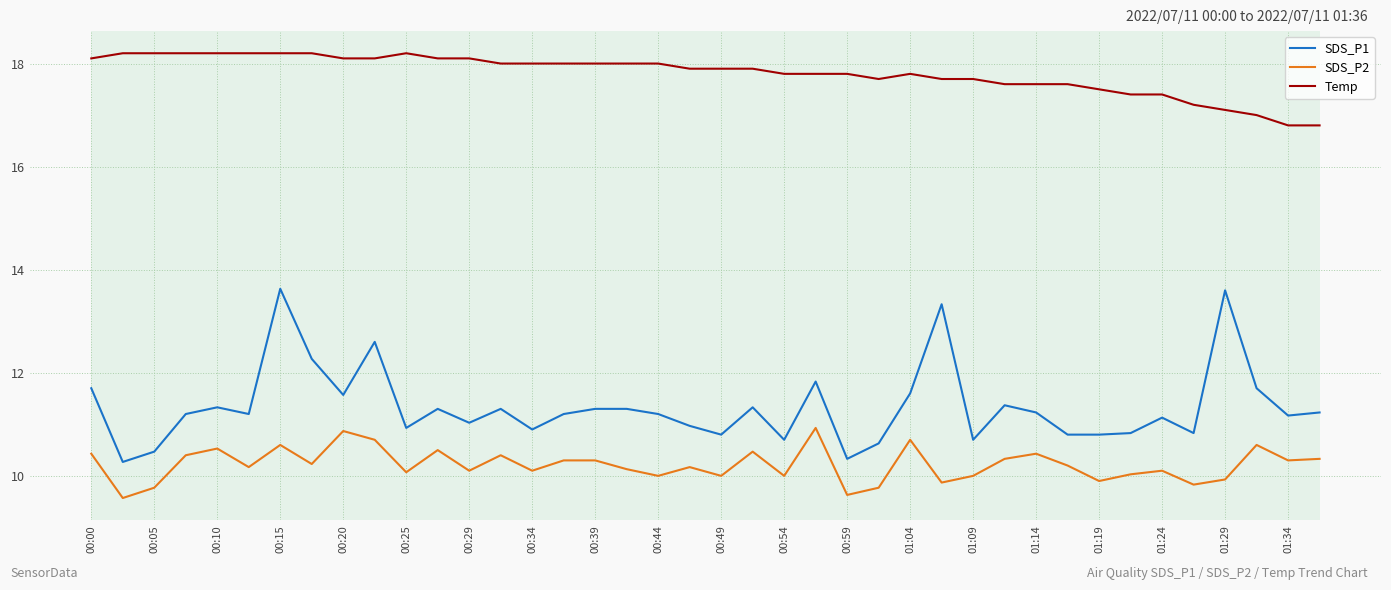

What is the difference between the maximum and minimum values in the SDS_P2 series?

1.4